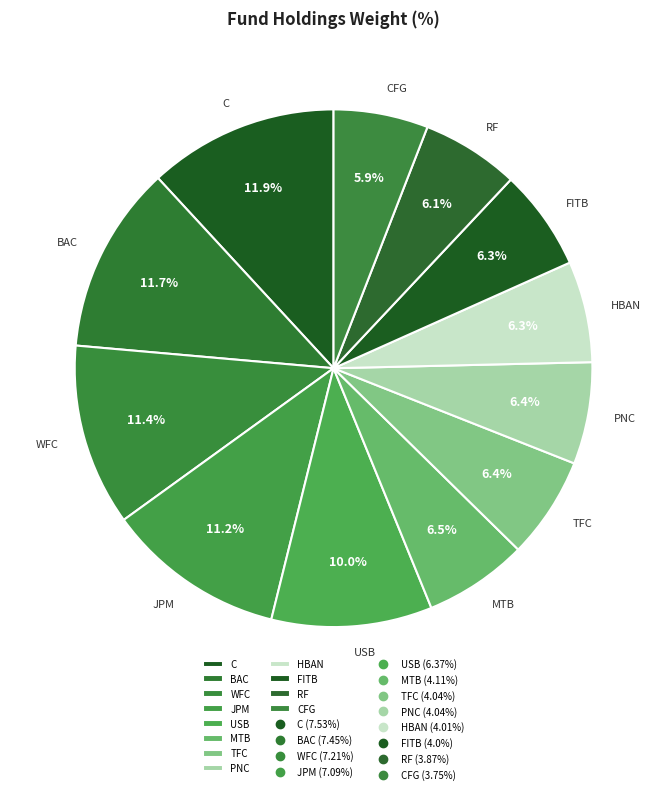

To the nearest percent, what percentage of the pie is WFC?

11%